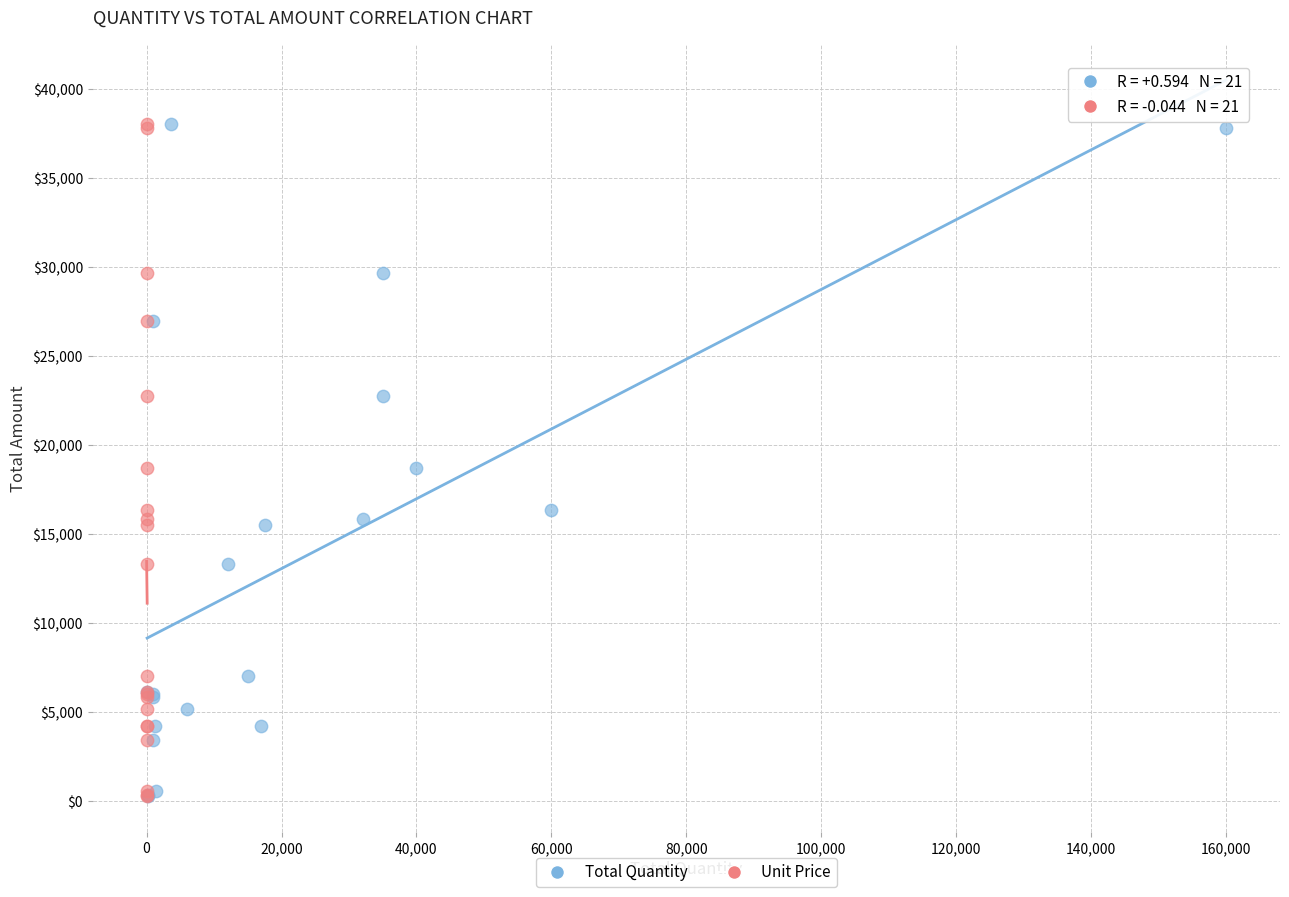

What are all the series names shown in the legend?

Total Quantity, Unit Price